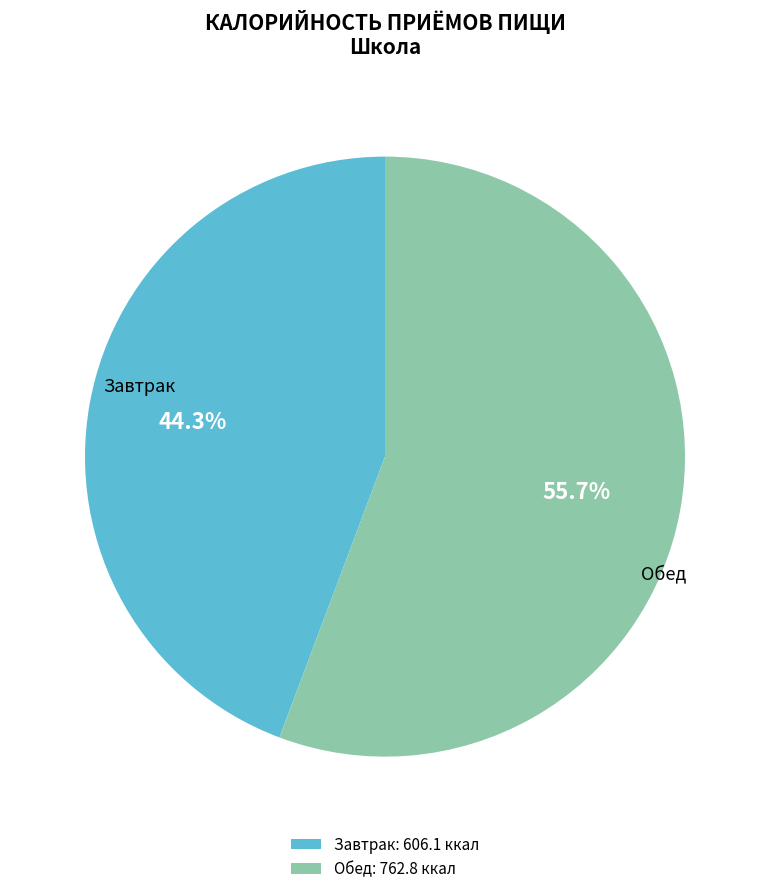

To the nearest percent, what portion does Завтрак represent?

44%